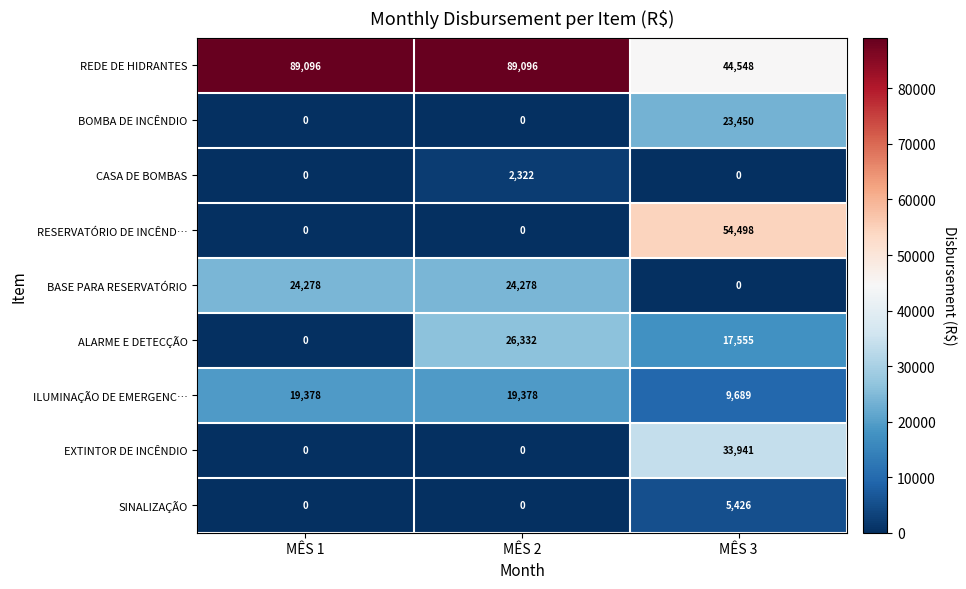

At which category is the sum across all series the highest?

MÊS 3